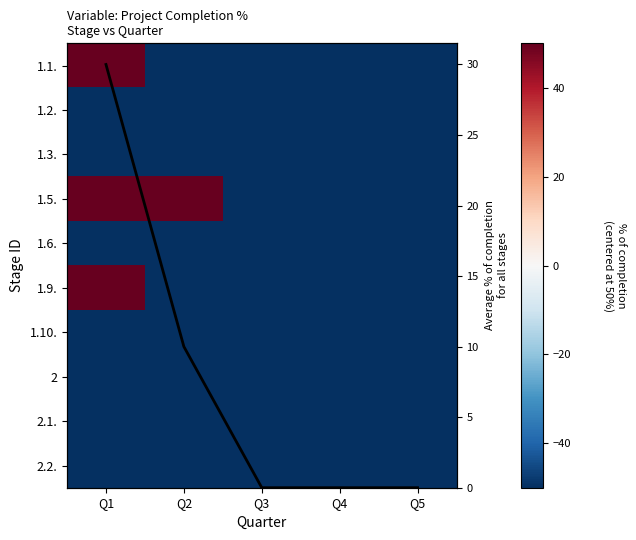

Which series has the largest total across all categories?

Column mean